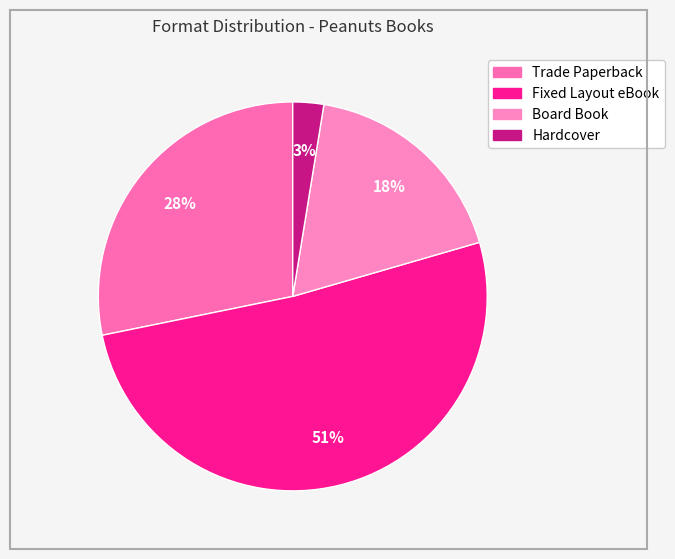

Count the number of slices in the pie.

4